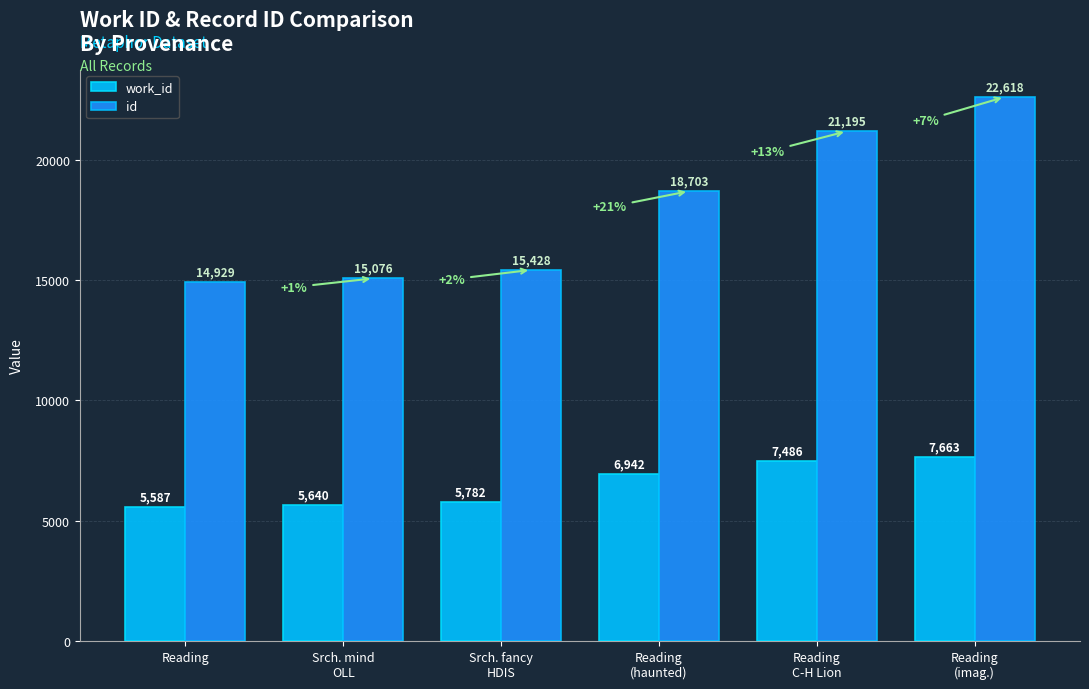

How many groups of bars are there?

6